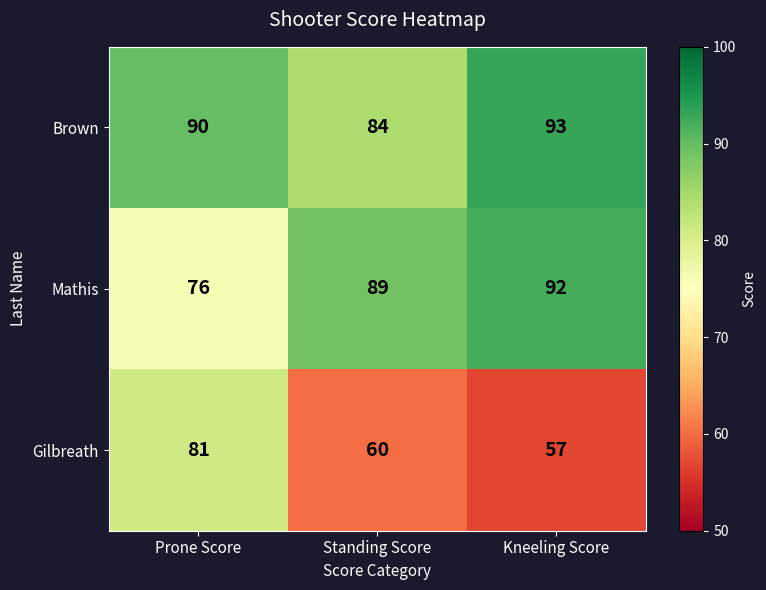

Rank the categories by Gilbreath value from highest to lowest.

Prone Score, Standing Score, Kneeling Score